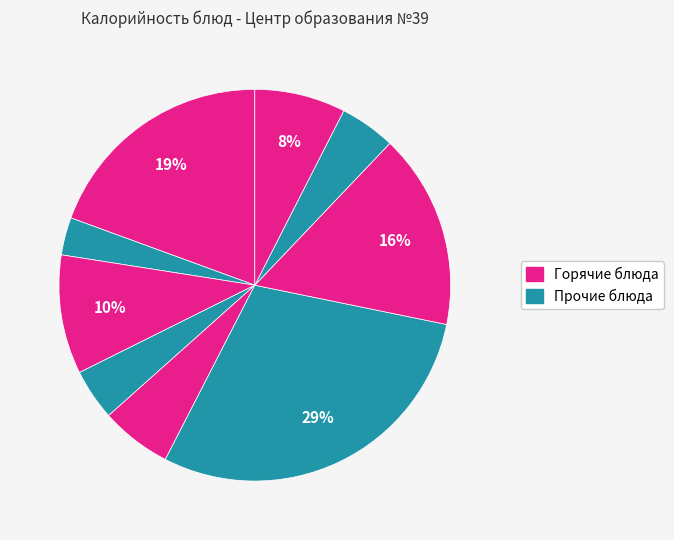

How many slices are in this pie chart?

9